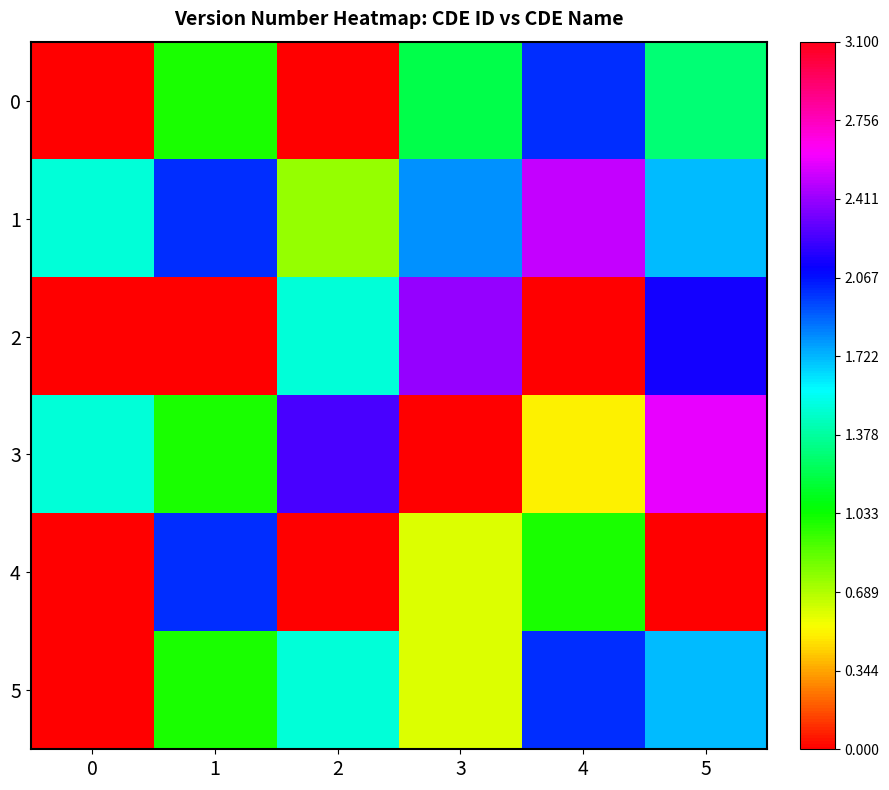

Reading right to left, transcribe all the data shown in this chart.

0: 5=1.3	4=2.0	3=1.2	2=0.0	1=1.0	0=0.0
1: 5=1.7	4=2.5	3=1.8	2=0.8	1=2.0	0=1.5
2: 5=2.1	4=0.0	3=2.4	2=1.5	1=0.0	0=0.0
3: 5=2.6	4=0.5	3=0.0	2=2.2	1=1.0	0=1.5
4: 5=0.0	4=1.0	3=0.6	2=0.0	1=2.0	0=0.0
5: 5=1.7	4=2.0	3=0.6	2=1.5	1=1.0	0=0.0